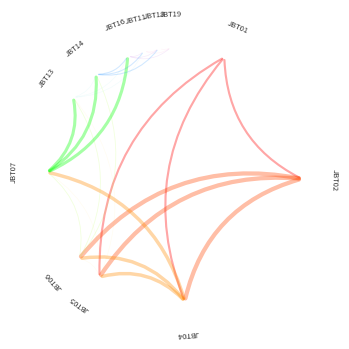

How many slices are in this pie chart?

12